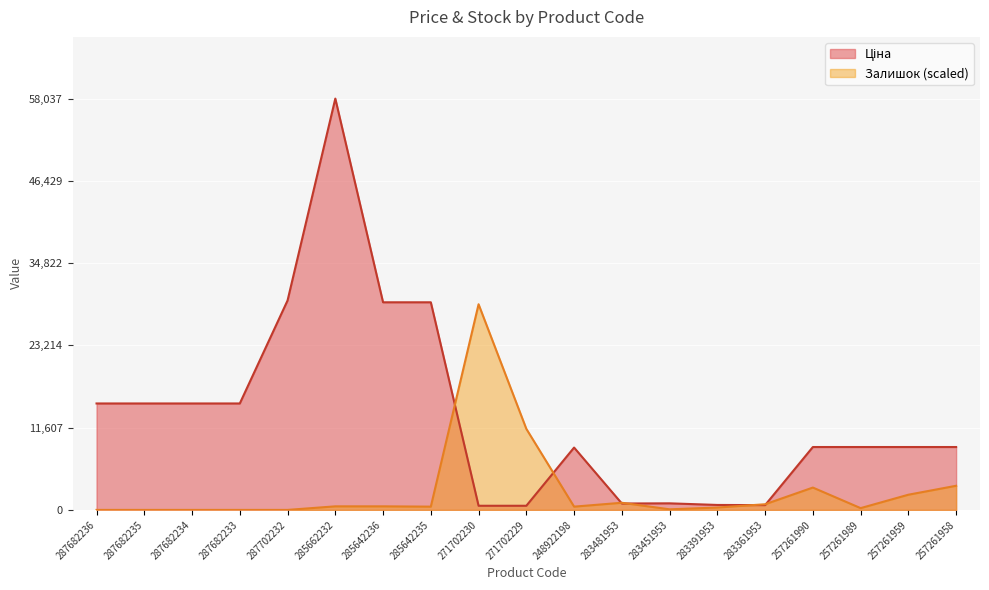

What is the difference between the highest and lowest values at 257261958?

5468.1